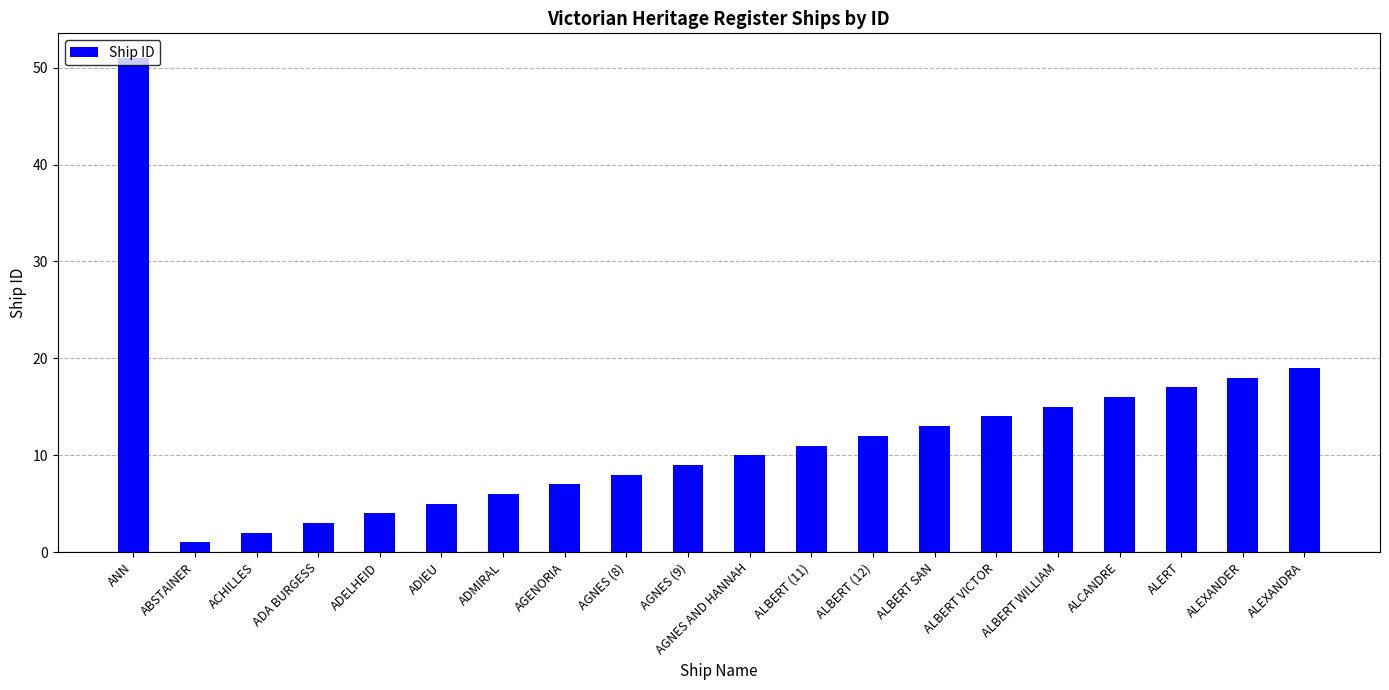

What is the sum of all values?

241